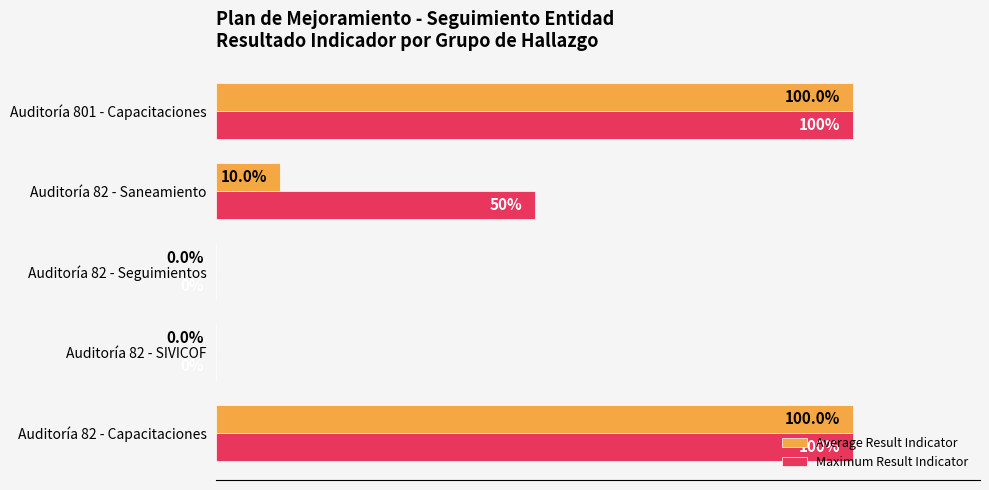

At which label is Maximum Result Indicator closest to 50?

Auditoría 82 - Saneamiento